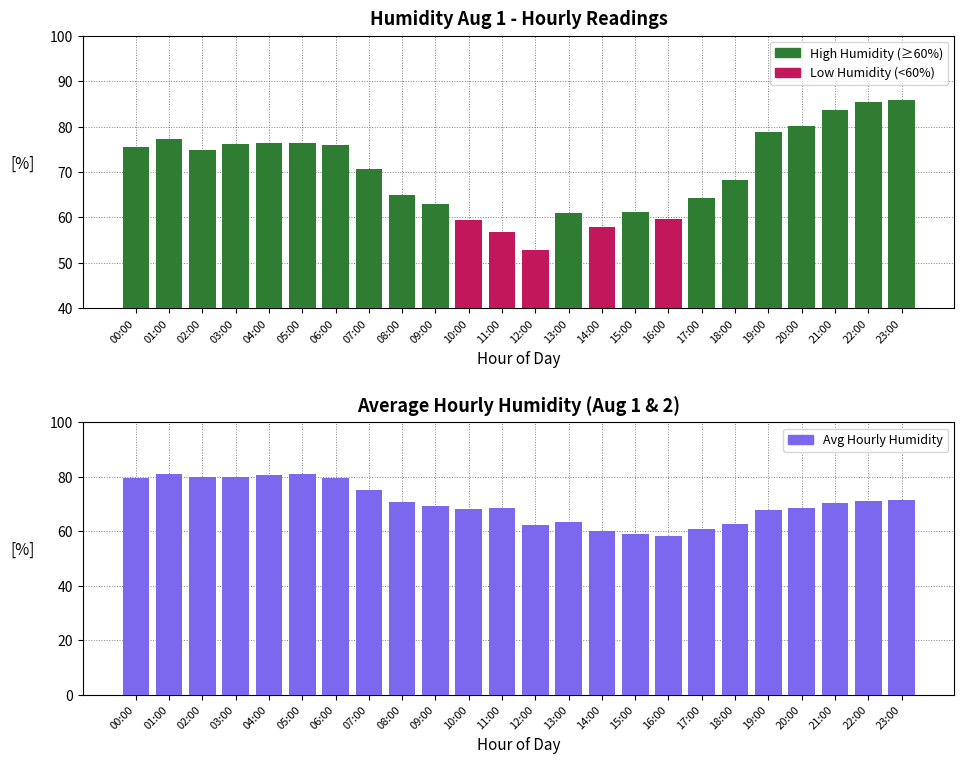

What is the value of the Avg Hourly Humidity bar at the 3rd from the left?

79.8